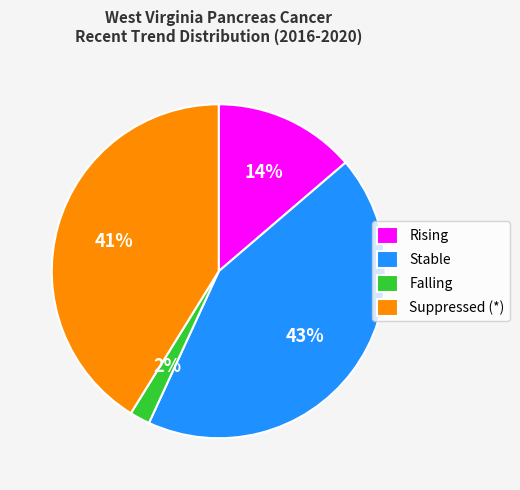

The Suppressed (*) slice represents 41% of the pie. True or false?

True